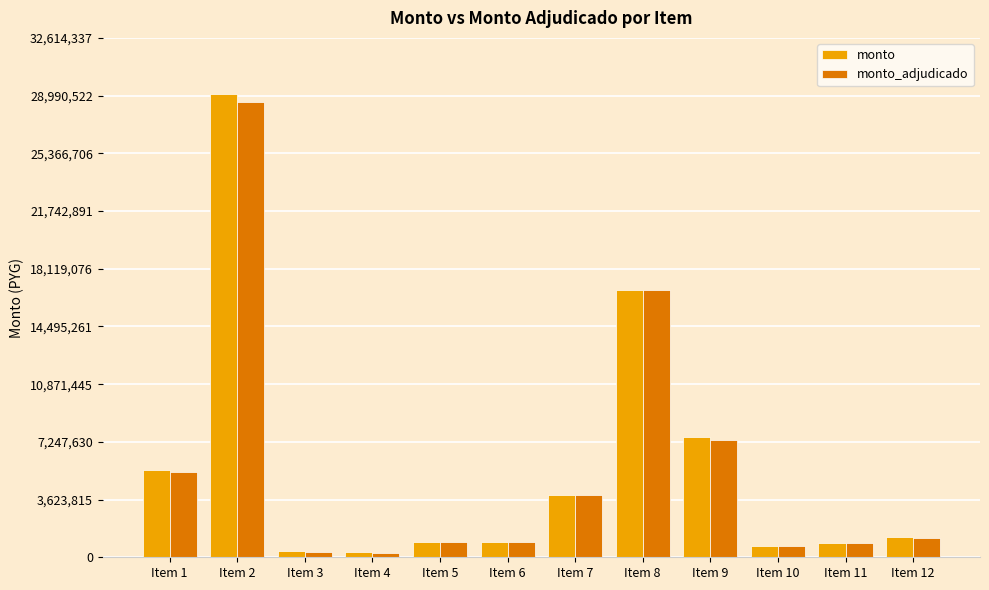

Which series has the widest spread of values?

monto